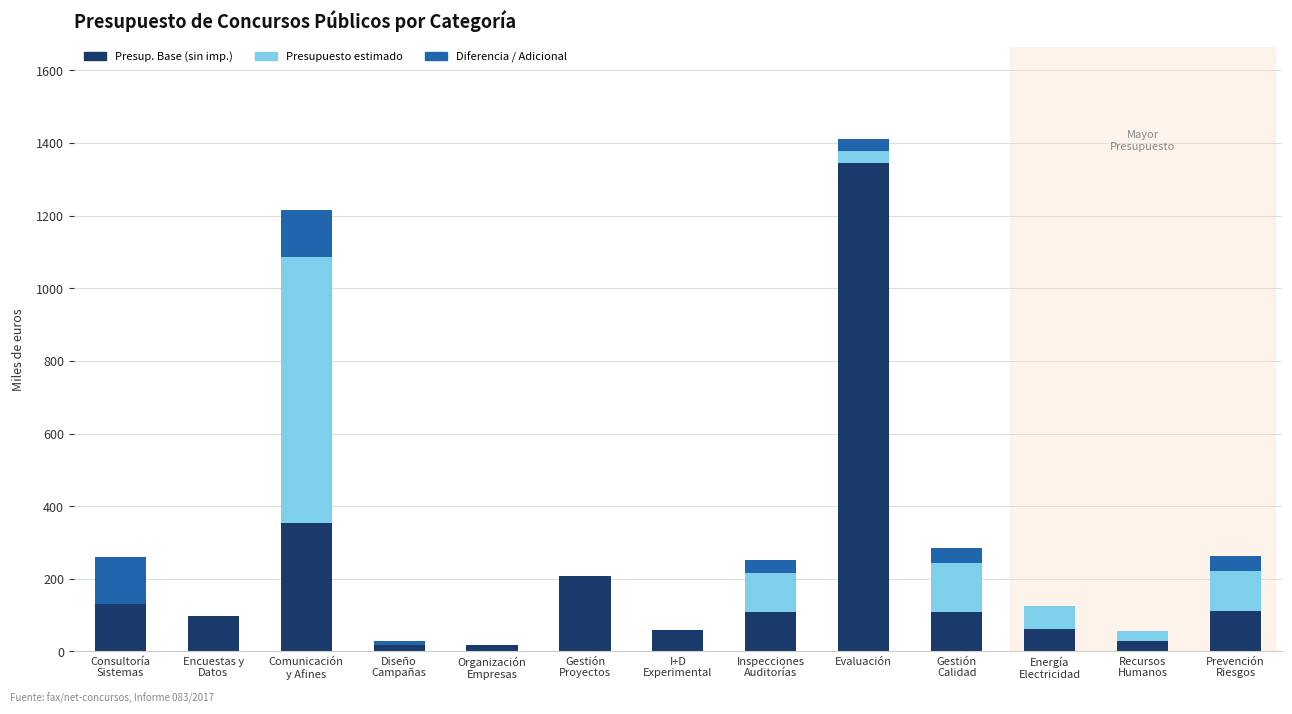

At which category is the sum across all series the highest?

Evaluación